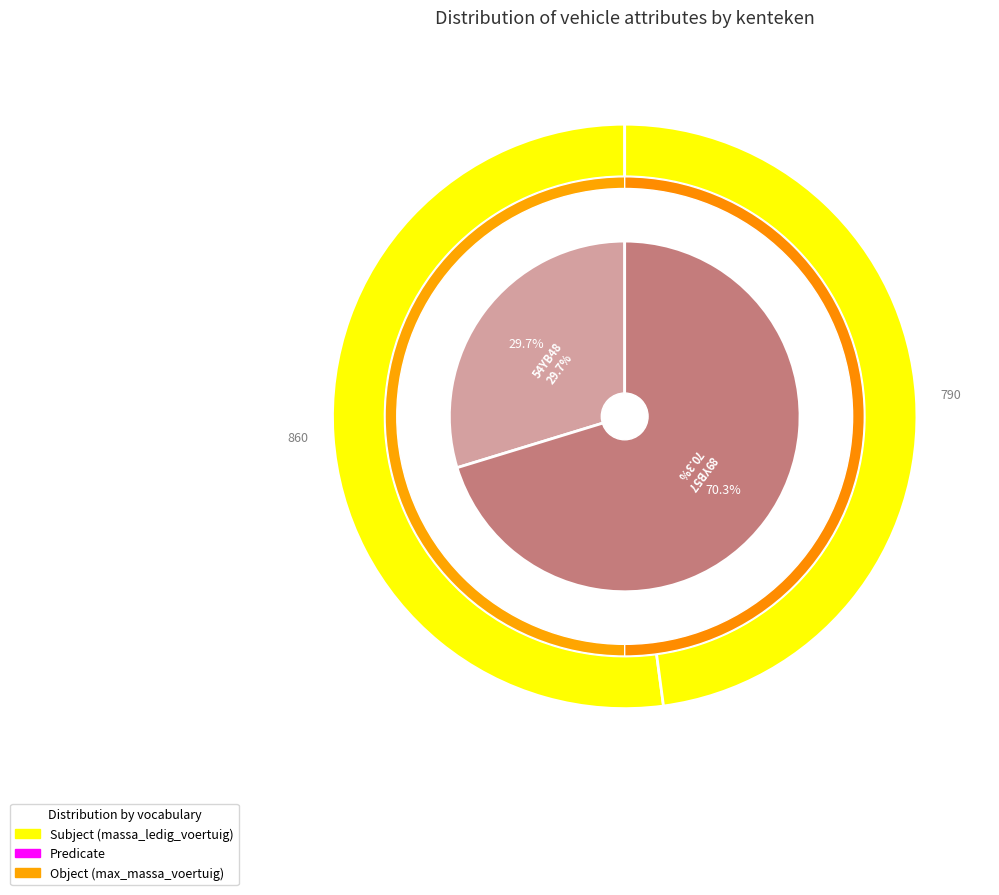

How many segments does this pie chart have?

2